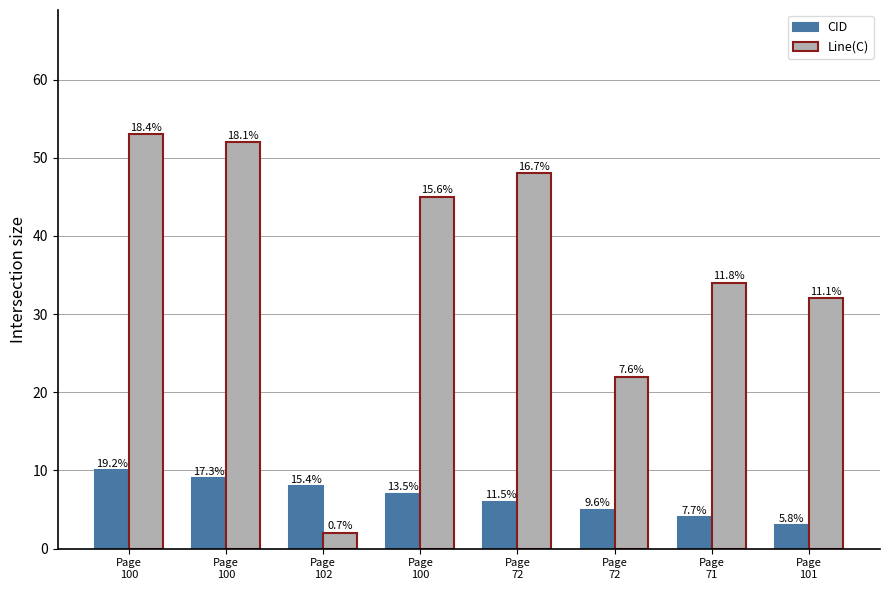

List the series in order of their overall mean, highest first.

Line(C), CID